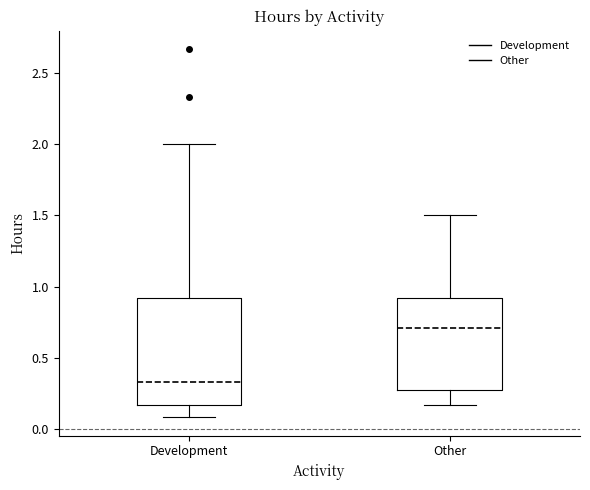

Reading left to right, read every box against the y-axis: the position of its median line, the range the box covers, and the ends of its whiskers. The values are not printed on the chart, so give them approximately, as read against the axis.

Development: median 0.35, box 0.15 to 0.90, whiskers 0.10 to 2.00
Other: median 0.70, box 0.25 to 0.90, whiskers 0.15 to 1.50